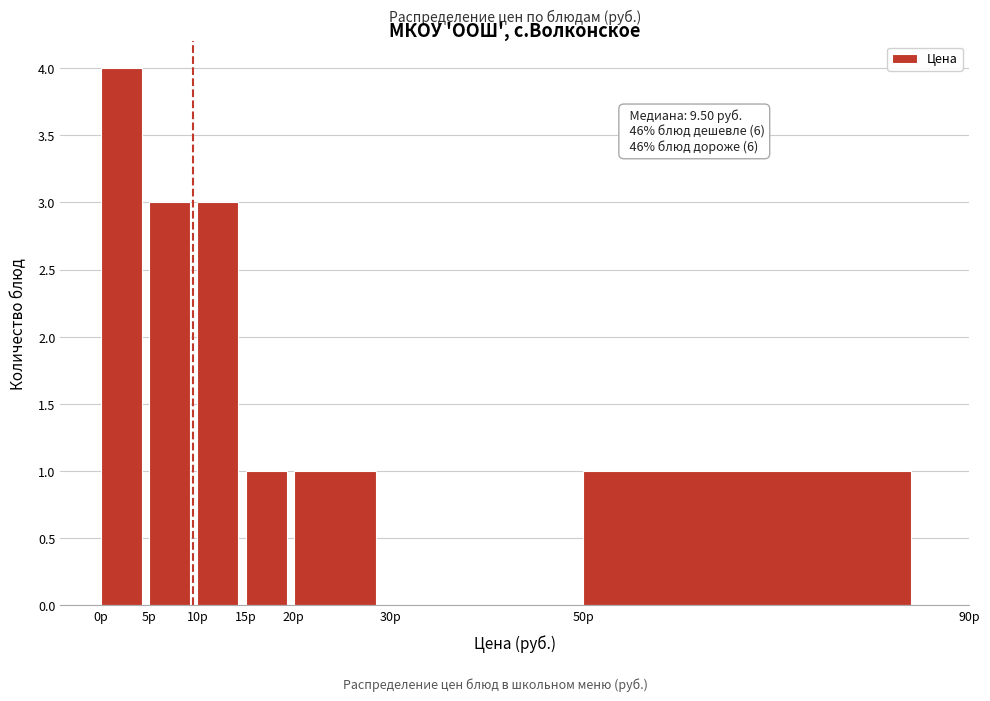

Over which range of the x-axis is the bar tallest?

0 to 5